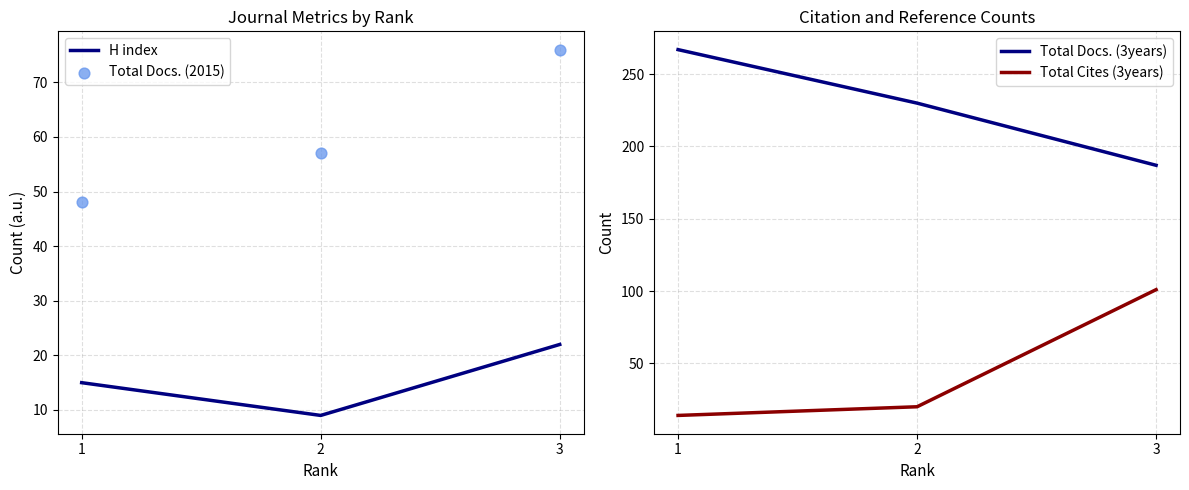

Is the value of Total Cites (3years) at 2 greater than the value of H index at 2?

Yes